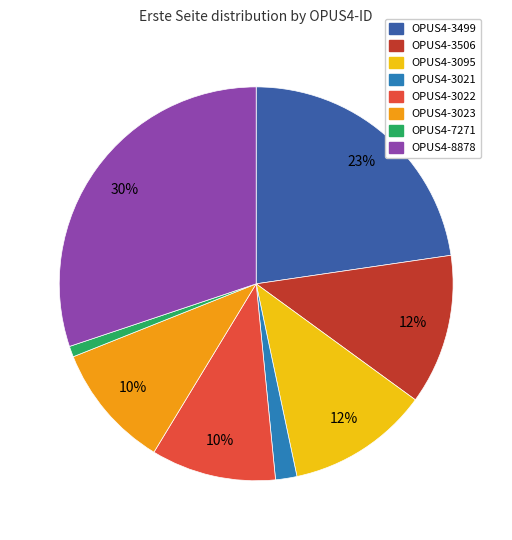

Between OPUS4-3506 and OPUS4-8878, which is larger?

OPUS4-8878